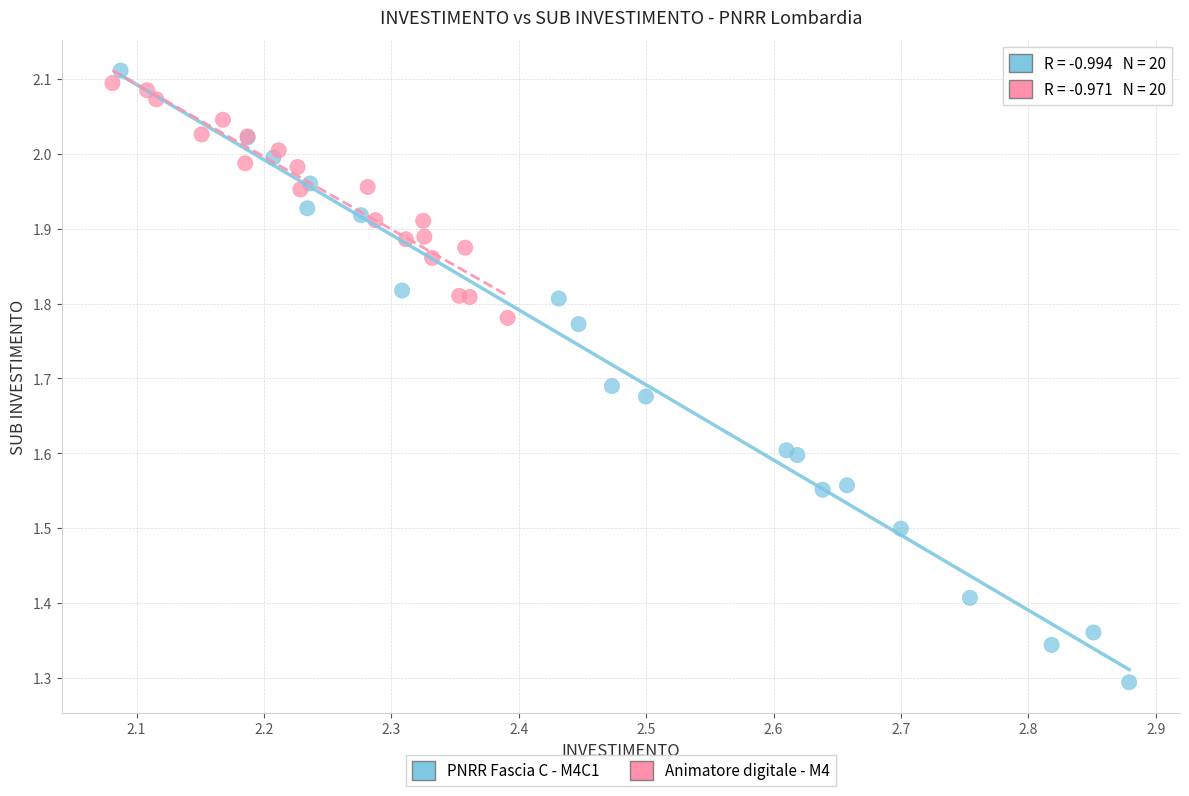

Which series contains the lowest Y value?

PNRR Fascia C - M4C1